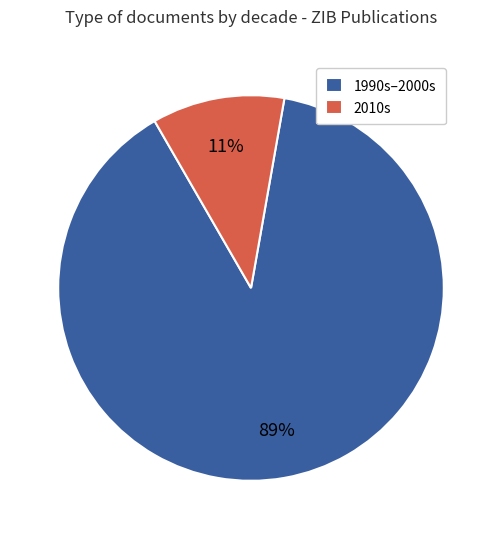

To the nearest percent, what percentage of the pie is 1990s–2000s?

89%